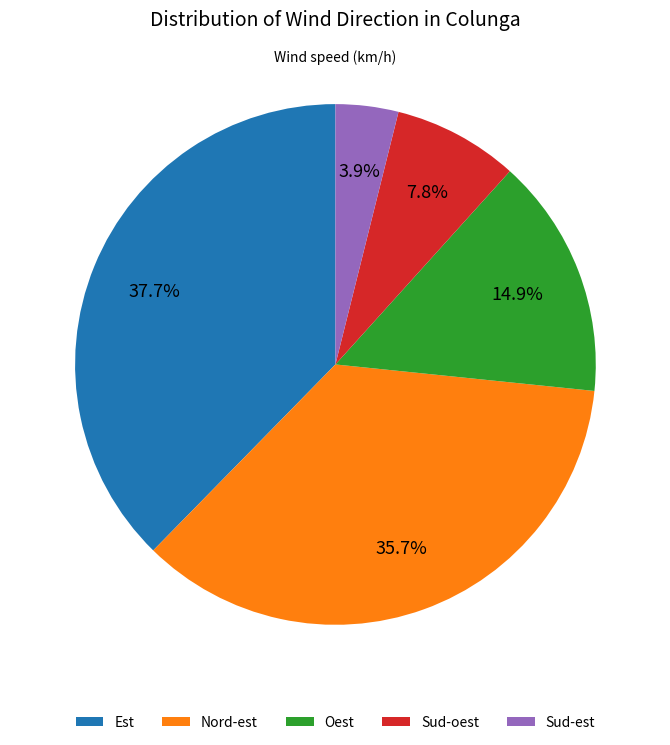

Does any single category account for the majority?

No